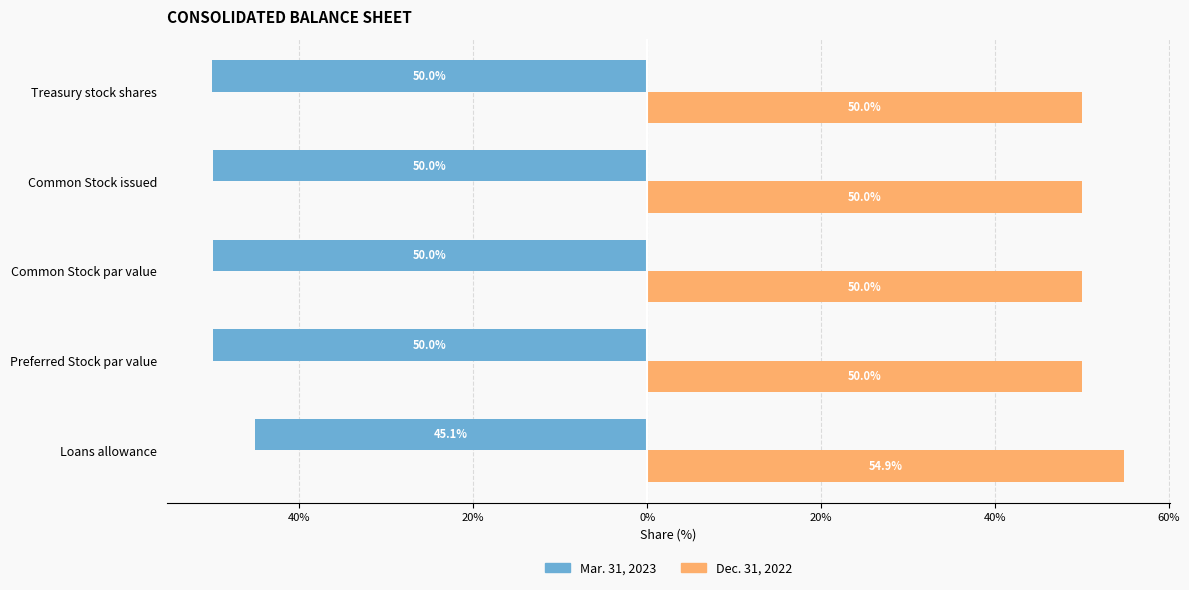

What are all the series names shown in the legend?

Mar. 31, 2023, Dec. 31, 2022